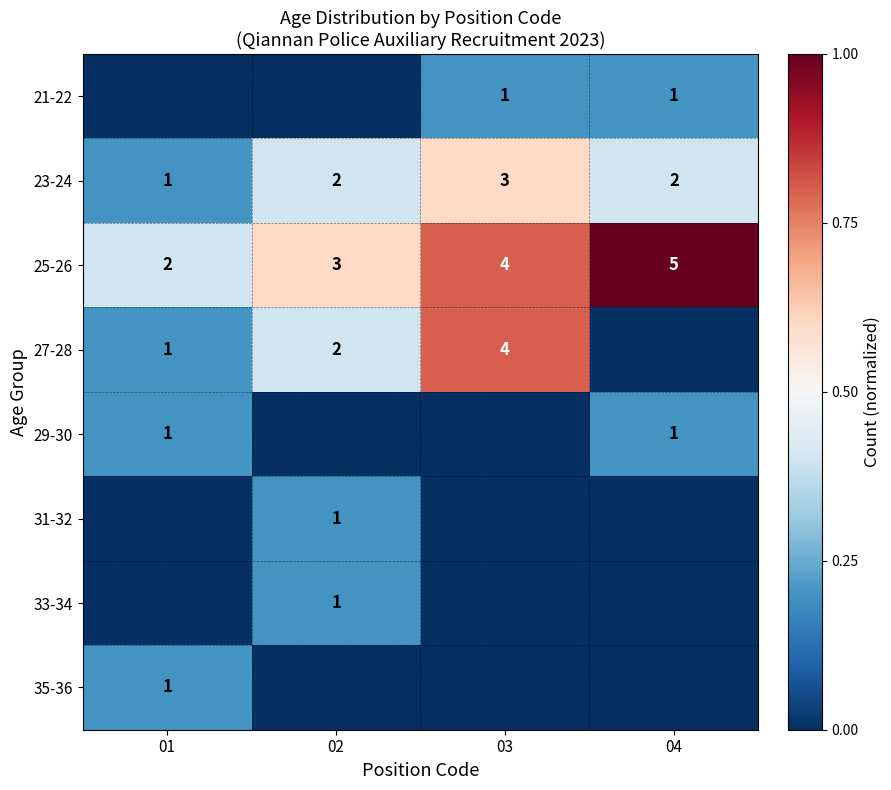

At which label does 25-26 reach its peak?

04